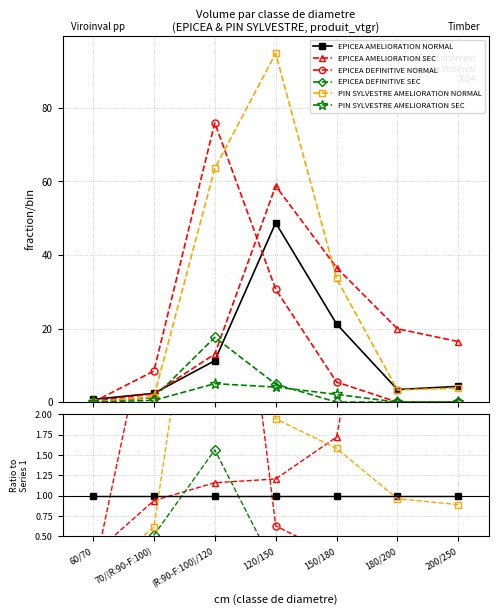

Between 60/70 and 180/200, which series saw the biggest shift?

EPICEA AMELIORATION SEC